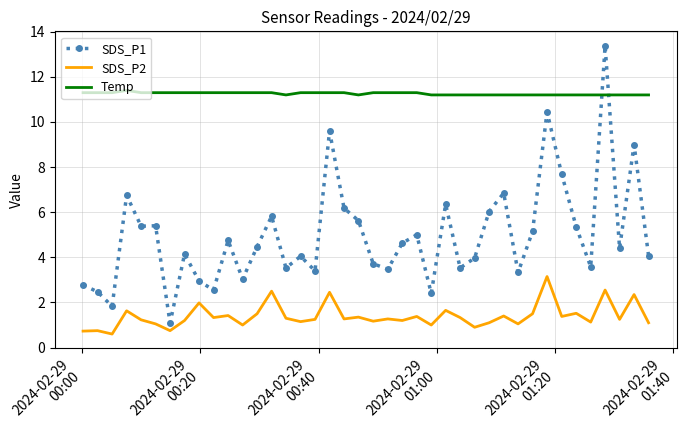

Rank the series by their average value, from highest to lowest.

Temp, SDS_P1, SDS_P2